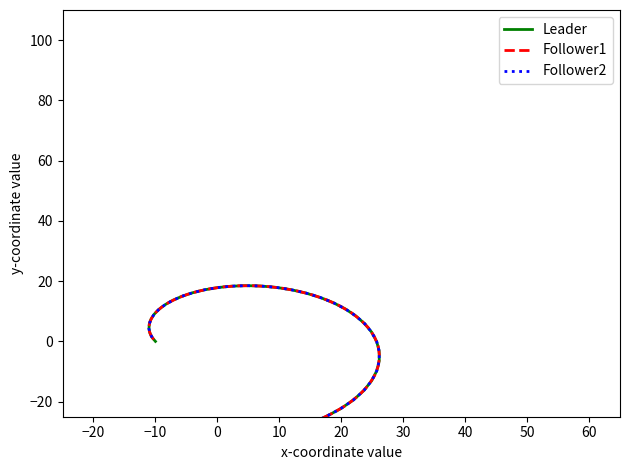

Which series has the widest spread of values?

Follower2